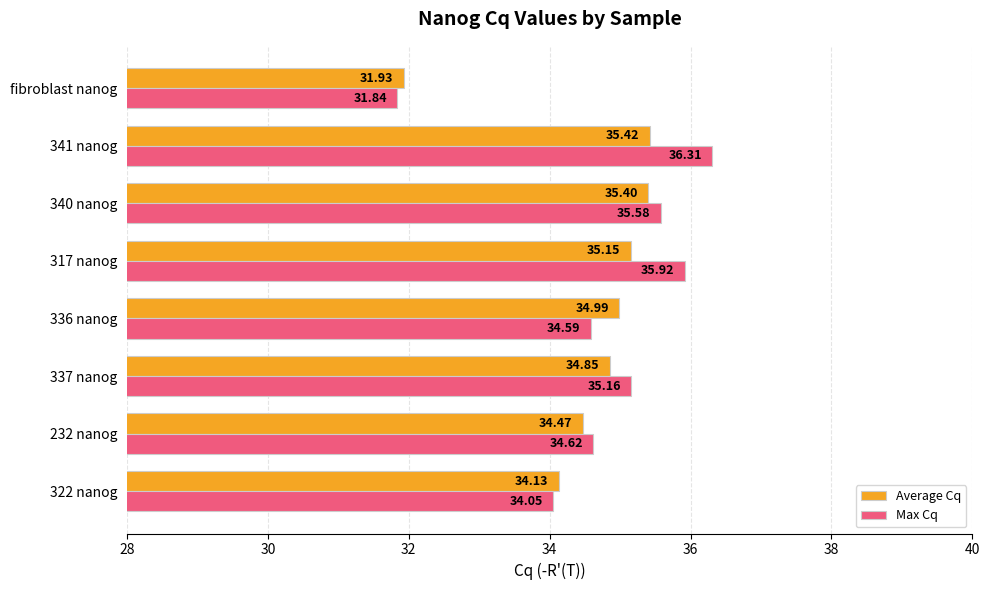

At which category does the chart reach its minimum across all series?

fibroblast nanog